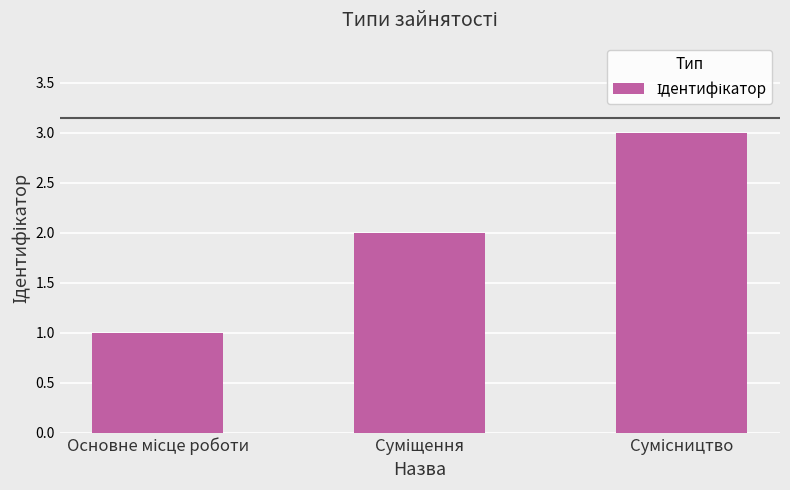

What is the sum of all values?

6